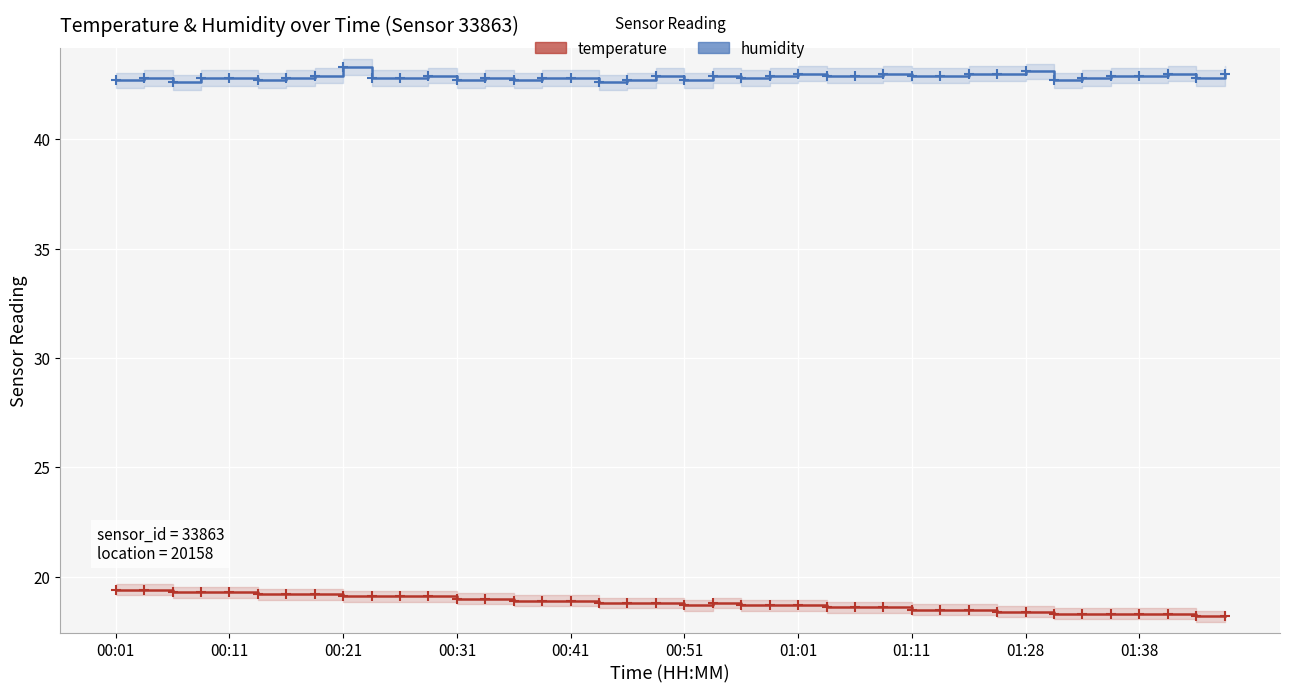

What are all the series names shown in the legend?

temperature, humidity